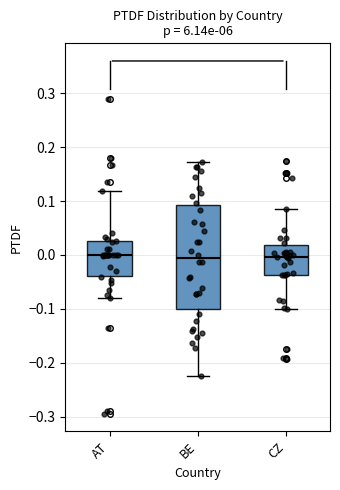

Reading left to right, transcribe this box plot: for each box, give where its median line is, the range the box spans, and where its two whiskers end, as read against the y-axis. The values are not printed on the chart, so give them approximately, as read against the axis.

AT: median 0.00, box -0.04 to 0.03, whiskers -0.08 to 0.12
BE: median -0.01, box -0.10 to 0.09, whiskers -0.22 to 0.17
CZ: median 0.00, box -0.04 to 0.02, whiskers -0.10 to 0.09